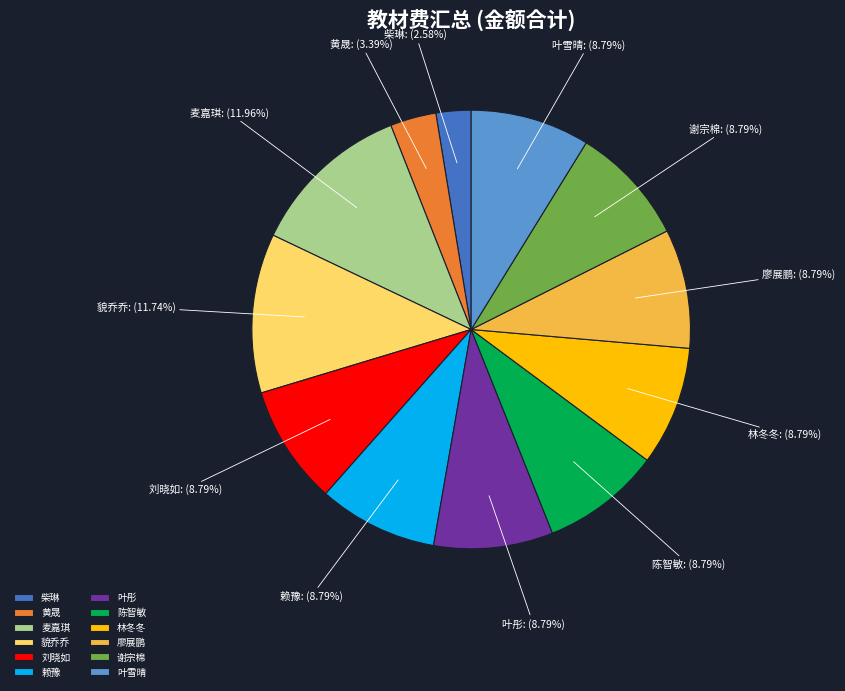

Count the number of slices in the pie.

12